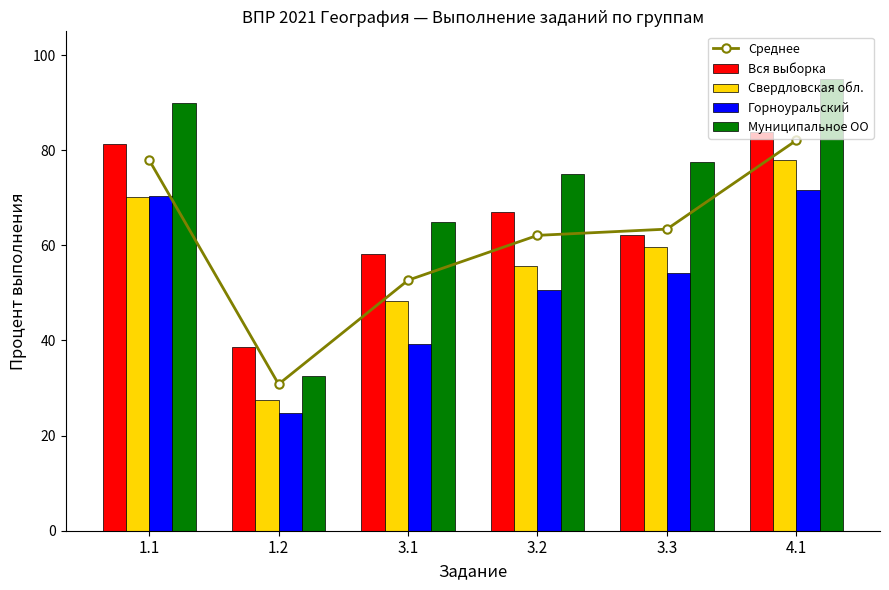

How many data points in Вся выборка are less than 67?

3